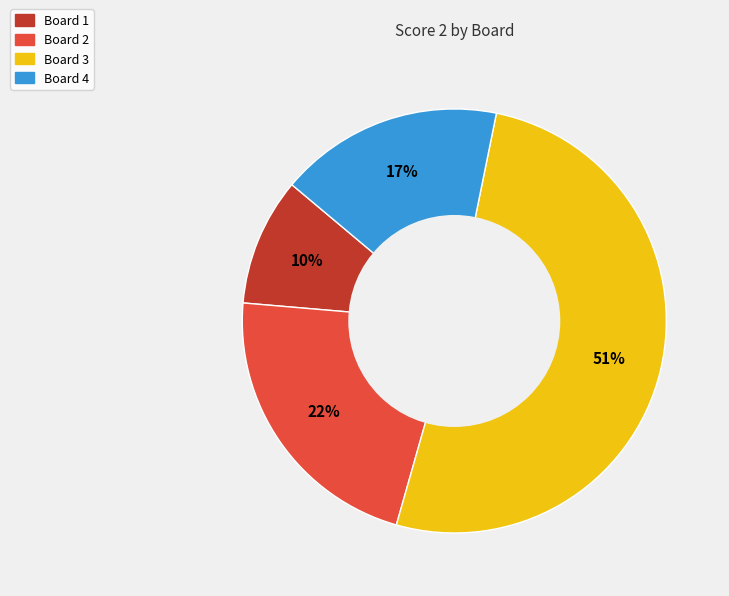

To the nearest percent, what is the average slice percentage?

25%